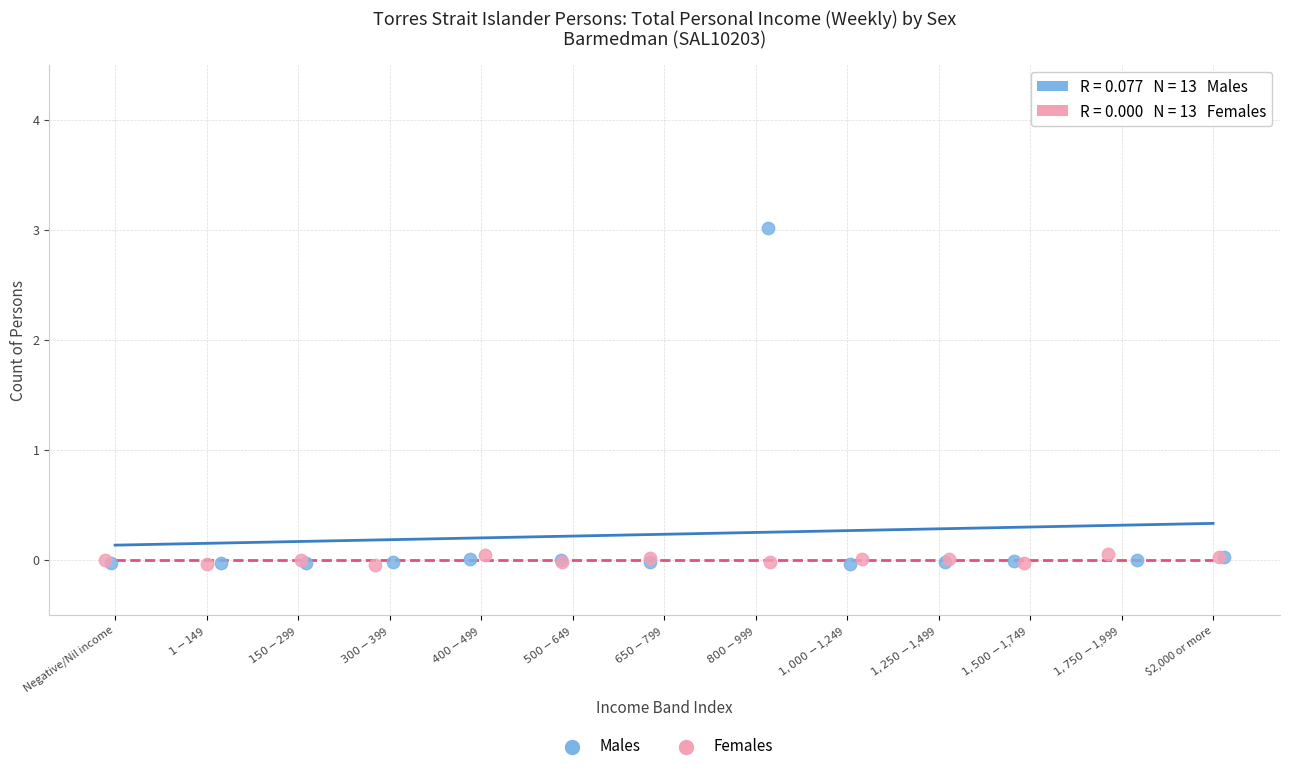

Which series has the widest spread of Y values?

Males